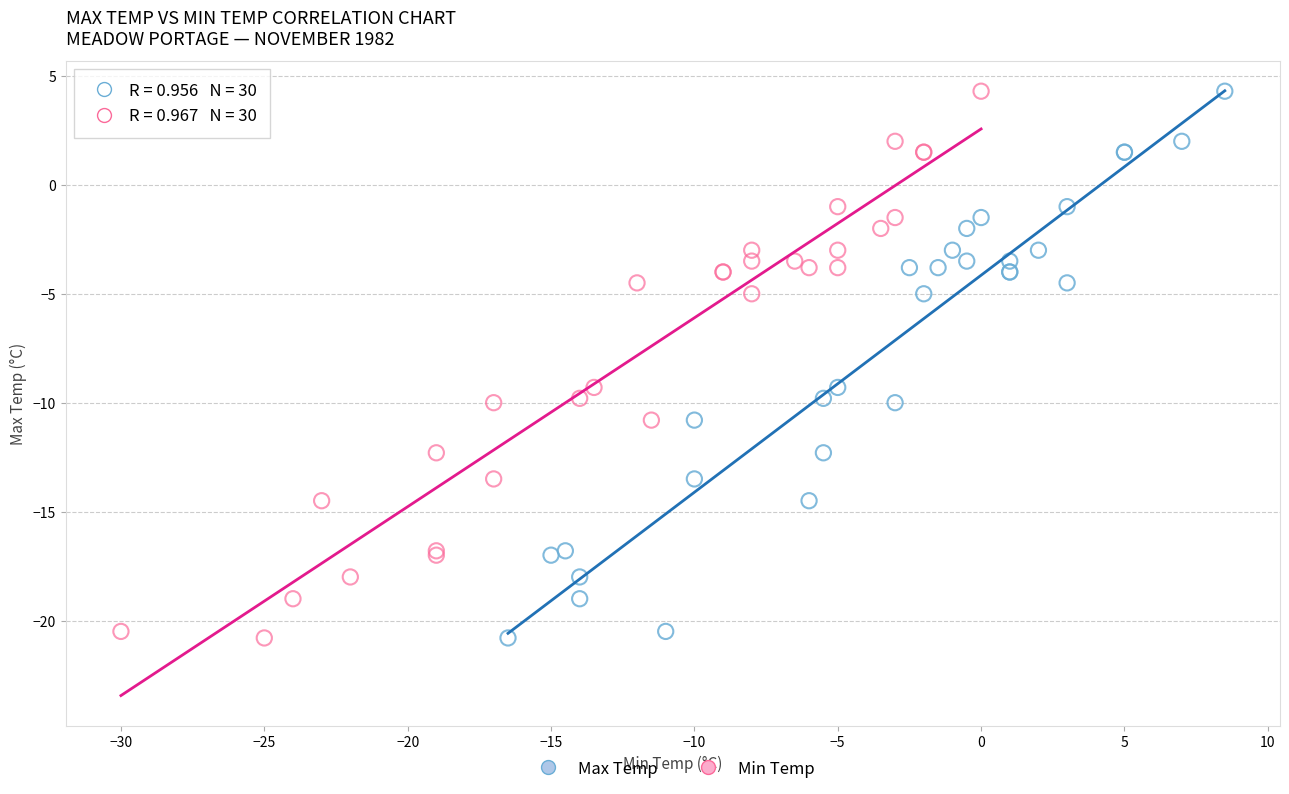

What are all the series names shown in the legend?

Max Temp, Min Temp